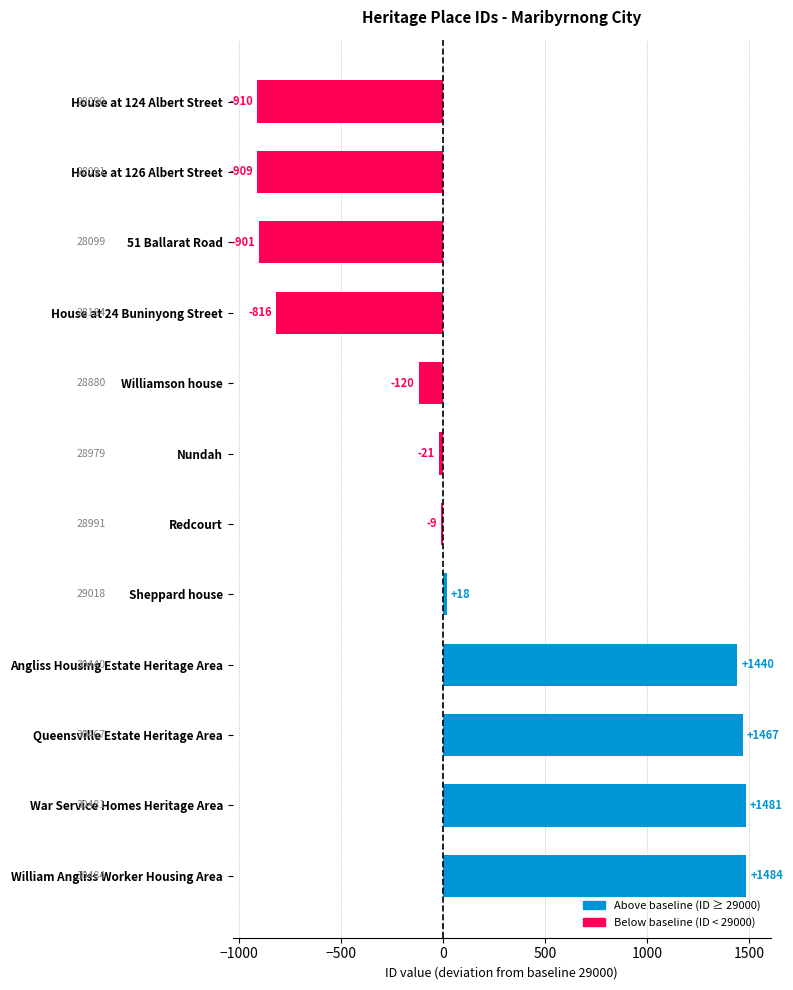

What is the change in value from War Service Homes Heritage Area to House at 126 Albert Street?

-2390